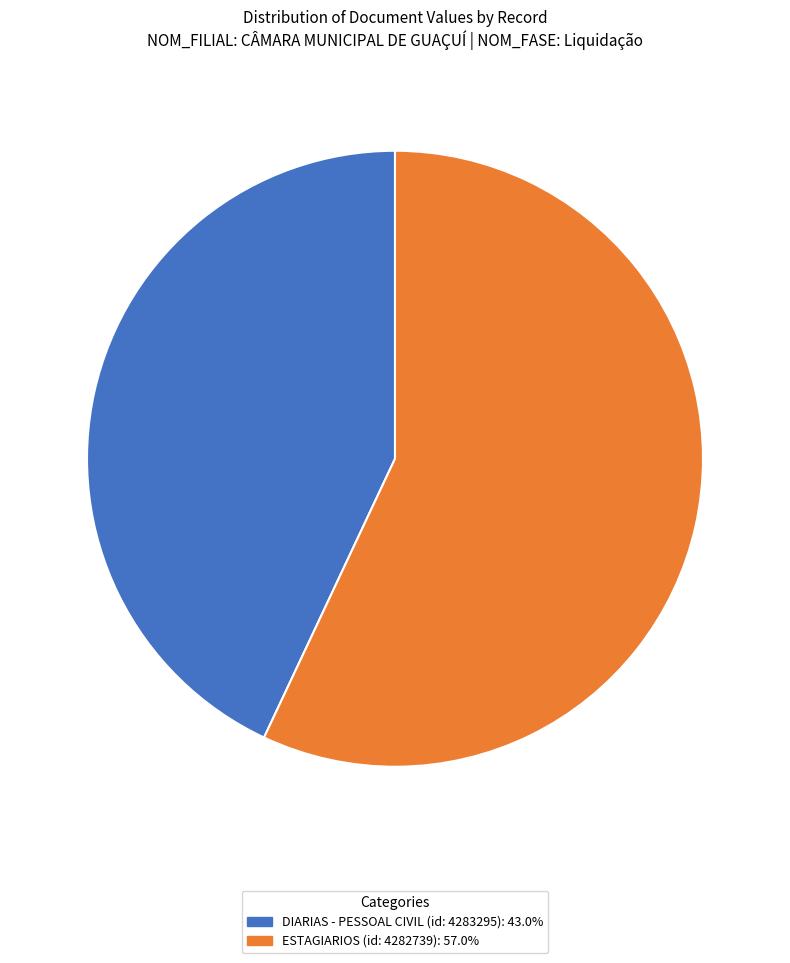

Which has a higher value, ESTAGIARIOS (id: 4282739) or DIARIAS - PESSOAL CIVIL (id: 4283295)?

ESTAGIARIOS (id: 4282739)